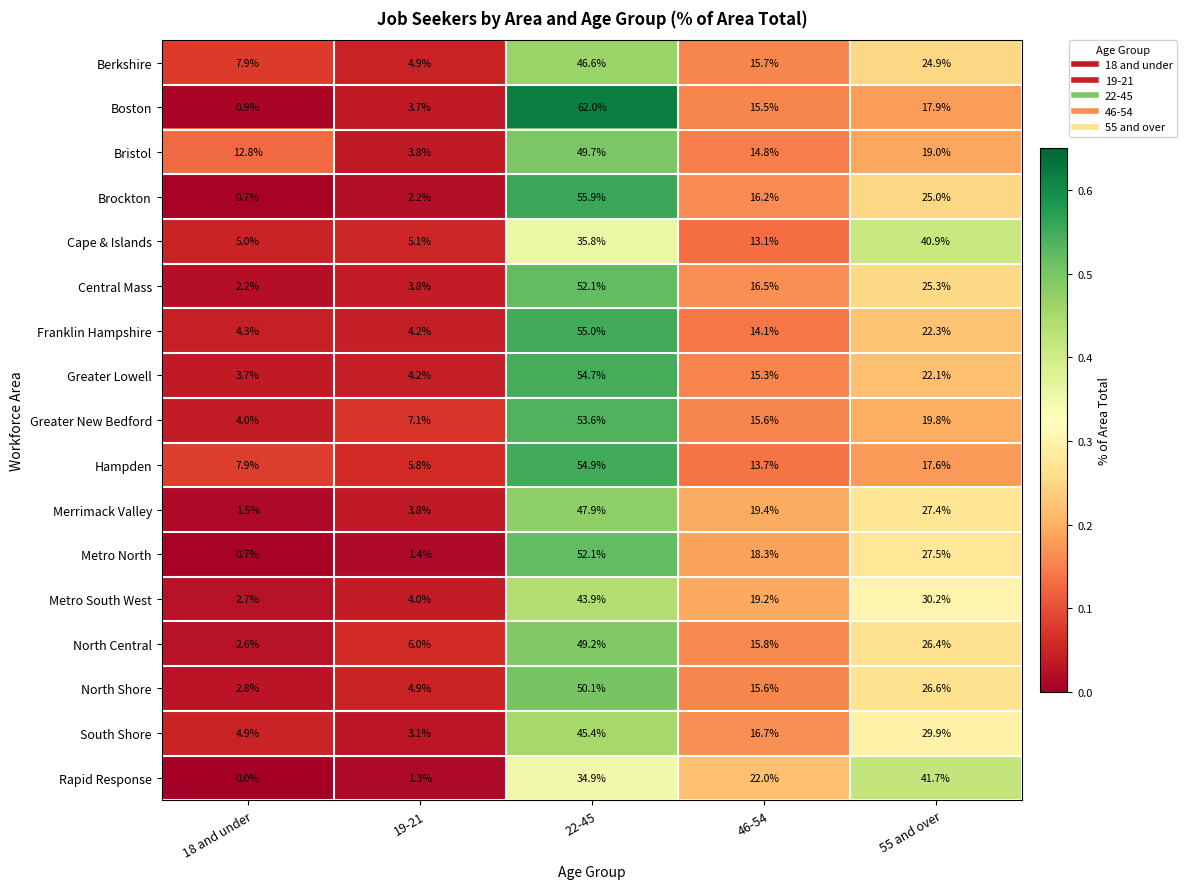

Where does the Cape & Islands series first go above 13?

22-45